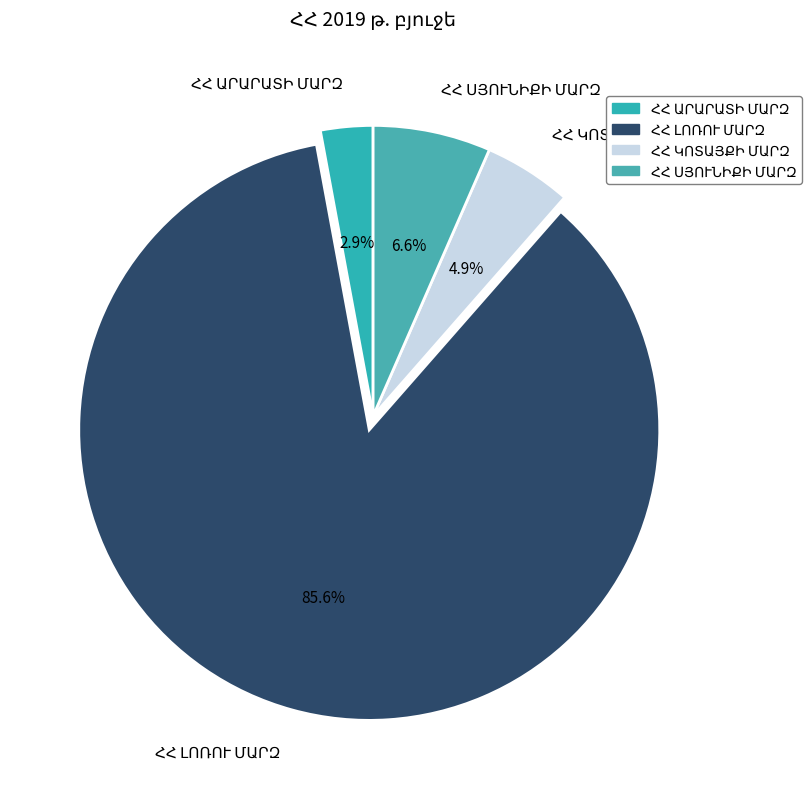

Is there a majority slice in this chart?

Yes